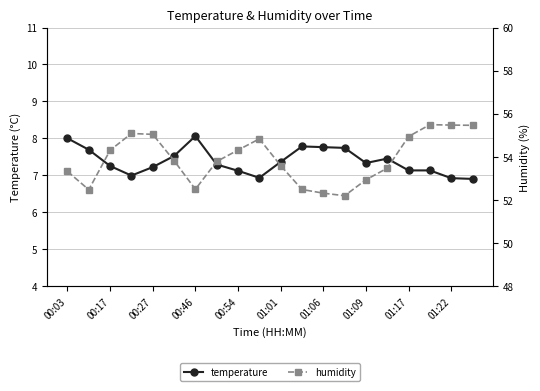

The value of humidity at 11 is 71.0. True or false?

False